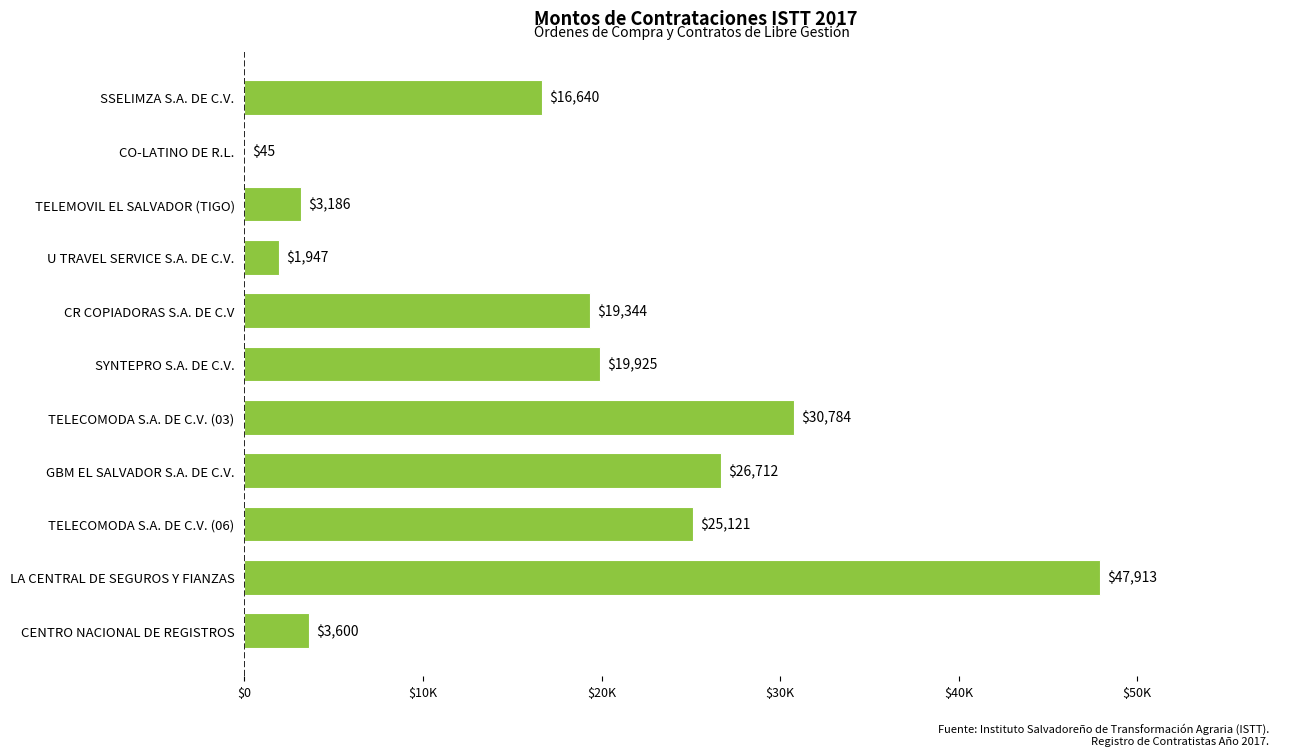

At which category does the chart reach its peak across all series?

LA CENTRAL DE SEGUROS Y FIANZAS